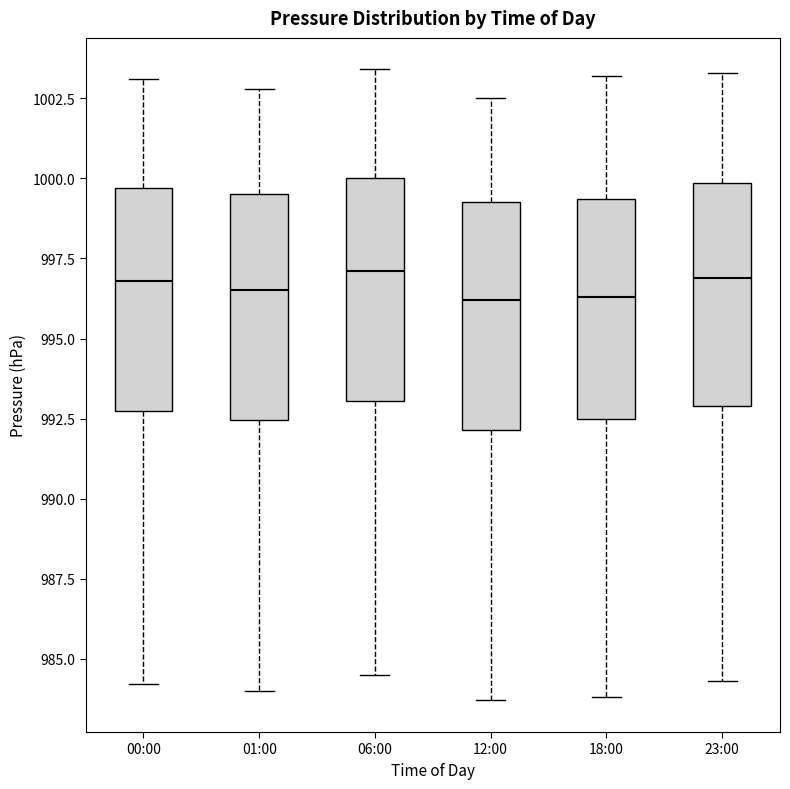

Reading left to right, read every box against the y-axis: the position of its median line, the range the box covers, and the ends of its whiskers. The values are not printed on the chart, so give them approximately, as read against the axis.

00:00: median 997.0, box 993.0 to 999.5, whiskers 984.0 to 1003.0
01:00: median 996.5, box 992.5 to 999.5, whiskers 984.0 to 1003.0
06:00: median 997.0, box 993.0 to 1000.0, whiskers 984.5 to 1003.5
12:00: median 996.0, box 992.0 to 999.5, whiskers 983.5 to 1002.5
18:00: median 996.5, box 992.5 to 999.5, whiskers 984.0 to 1003.0
23:00: median 997.0, box 993.0 to 1000.0, whiskers 984.5 to 1003.5